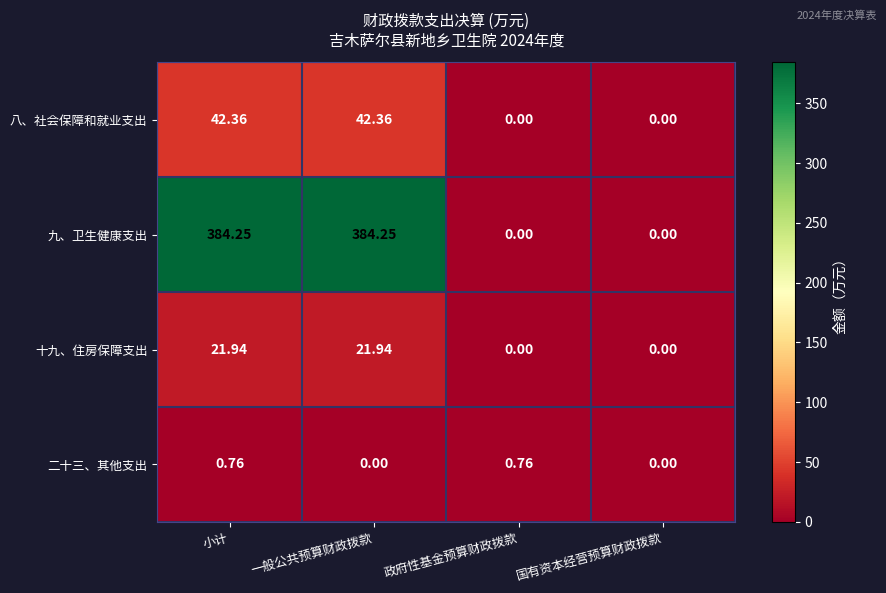

At 小计, list the series in order from largest to smallest.

九、卫生健康支出, 八、社会保障和就业支出, 十九、住房保障支出, 二十三、其他支出